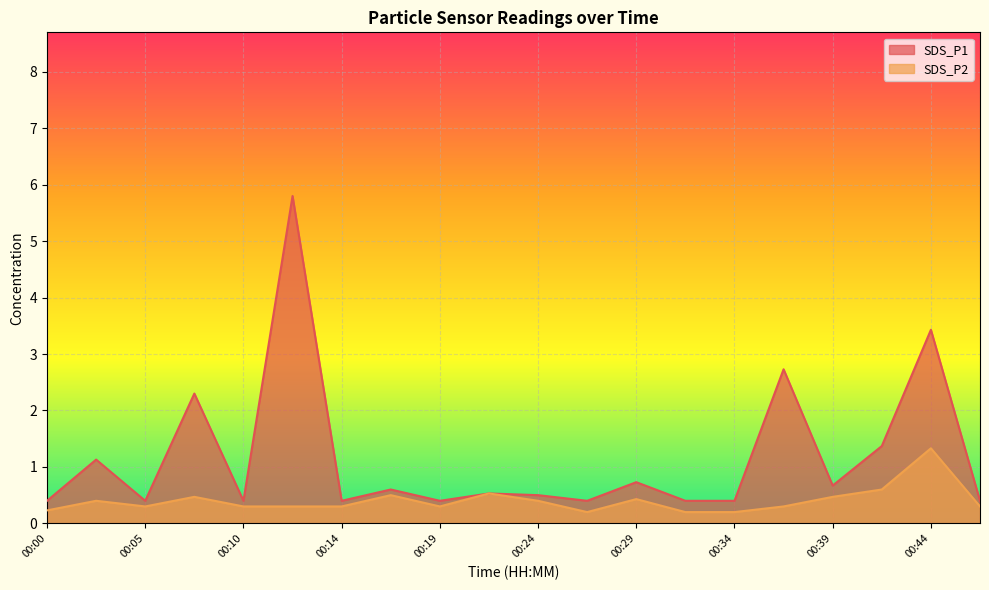

At how many categories does at least one series exceed 0?

20